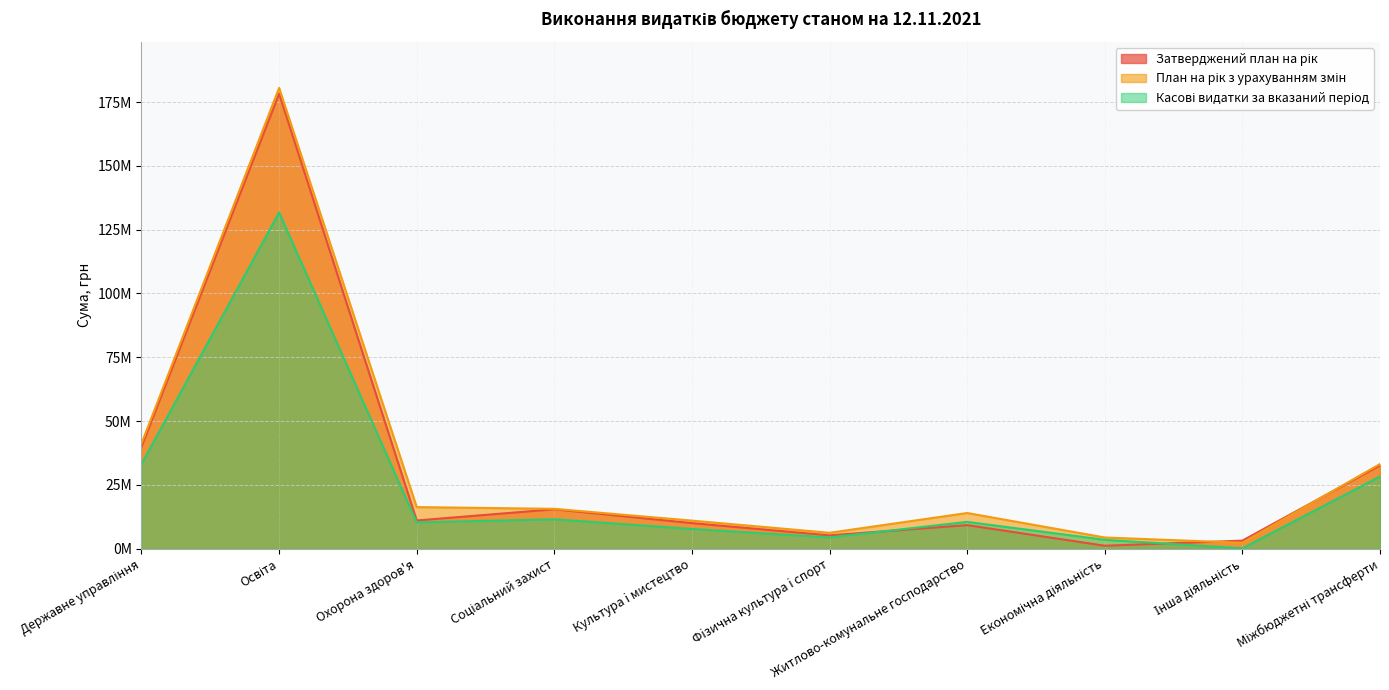

Reading left to right, extract all data points from this chart.

Затверджений план на рік: Державне управління=39942222.0	Освіта=178294510.0	Охорона здоров'я=11063186.0	Соціальний захист=15449177.0	Культура i мистецтво=10034267.0	Фiзична культура i спорт=5232426.0	Житлово-комунальне господарство=9246340.0	Економічна діяльність=1162072.0	Інша діяльність=3164100.0	Міжбюджетні трансферти=32622300.0
План на рік з урахуванням змін: Державне управління=41209344.0	Освіта=180556523.7	Охорона здоров'я=16309767.0	Соціальний захист=15621795.0	Культура i мистецтво=11007709.0	Фiзична культура i спорт=6236248.0	Житлово-комунальне господарство=13987981.0	Економічна діяльність=4393533.0	Інша діяльність=2327467.0	Міжбюджетні трансферти=33185300.0
Касові видатки за вказаний період: Державне управління=33161911.1	Освіта=131734491.3	Охорона здоров'я=10302556.8	Соціальний захист=11535612.6	Культура i мистецтво=7736054.0	Фiзична культура i спорт=4425064.3	Житлово-комунальне господарство=10509866.9	Економічна діяльність=3492453.8	Інша діяльність=158421.7	Міжбюджетні трансферти=28291166.7